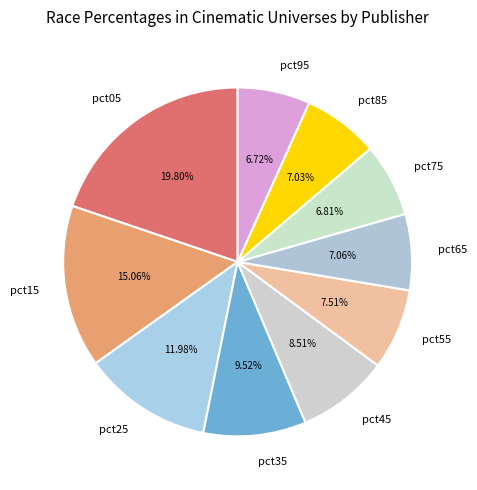

To the nearest percent, what is the difference between the largest and smallest slice percentages?

13%